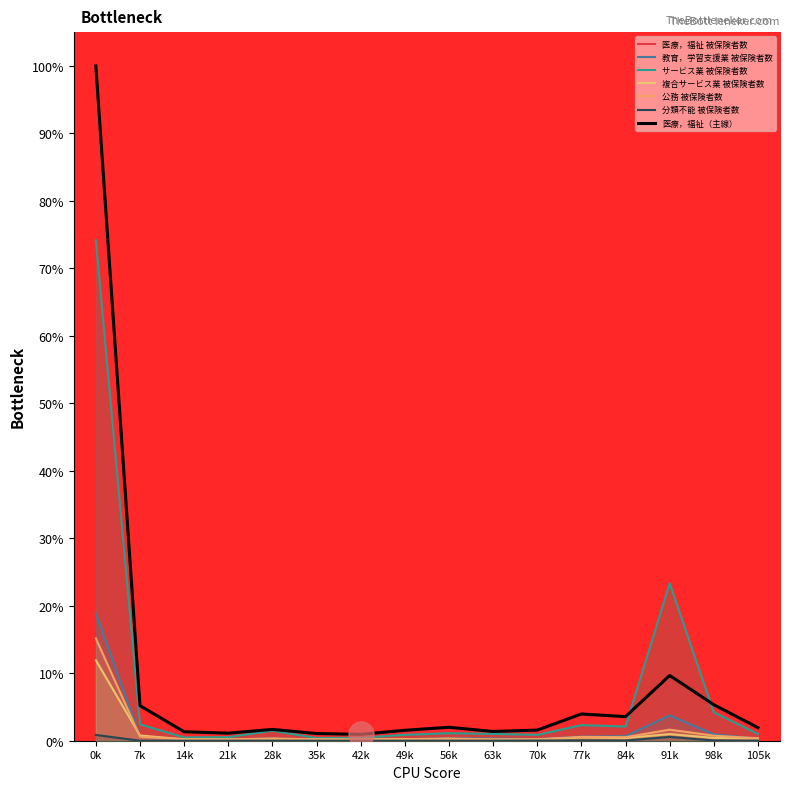

What is the difference between the maximum and minimum values in the 分類不能 被保険者数 series?

0.9